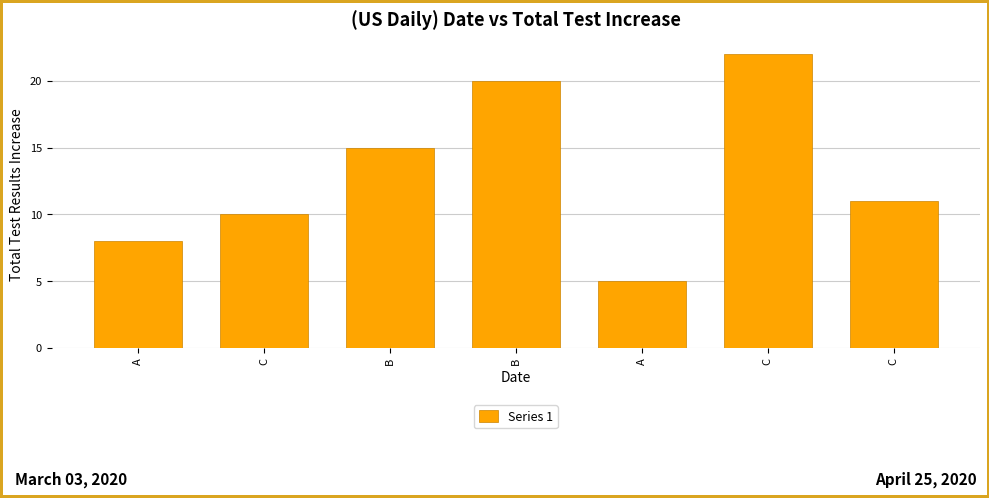

Between C and A, which is larger?

C